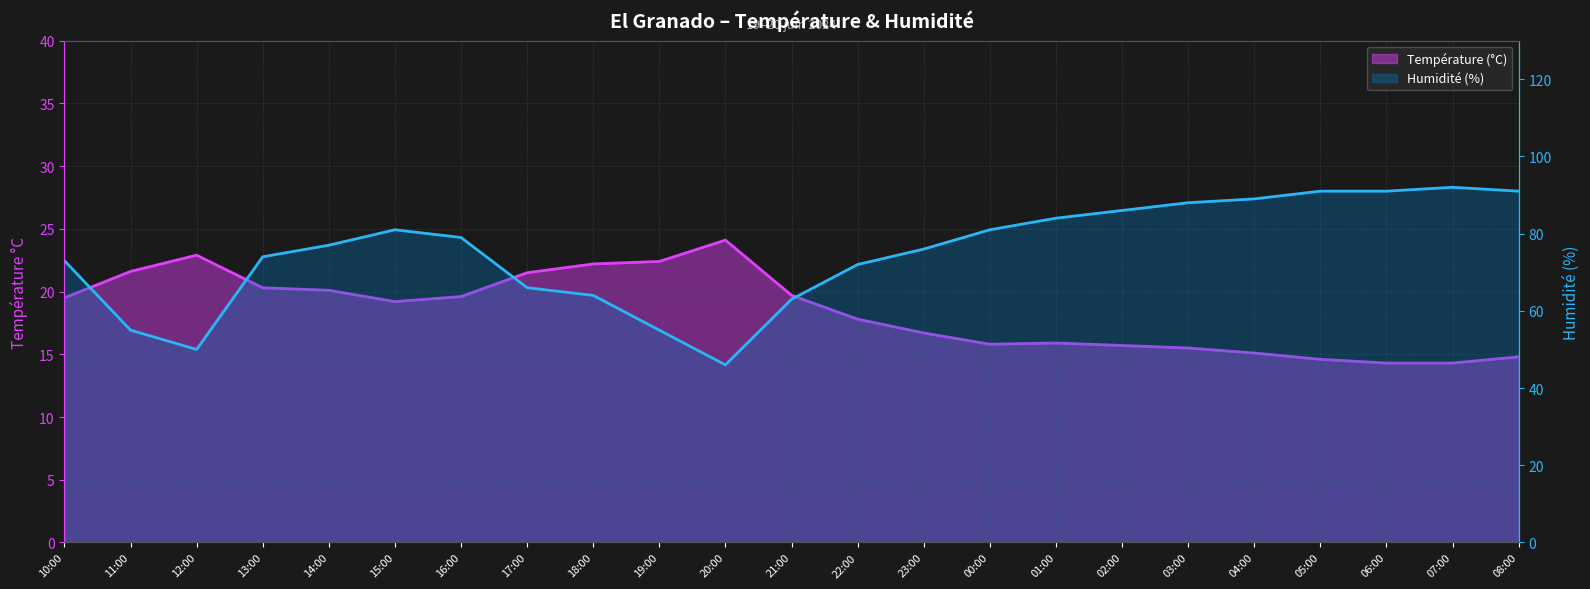

Which category has the highest value across all series?

07:00